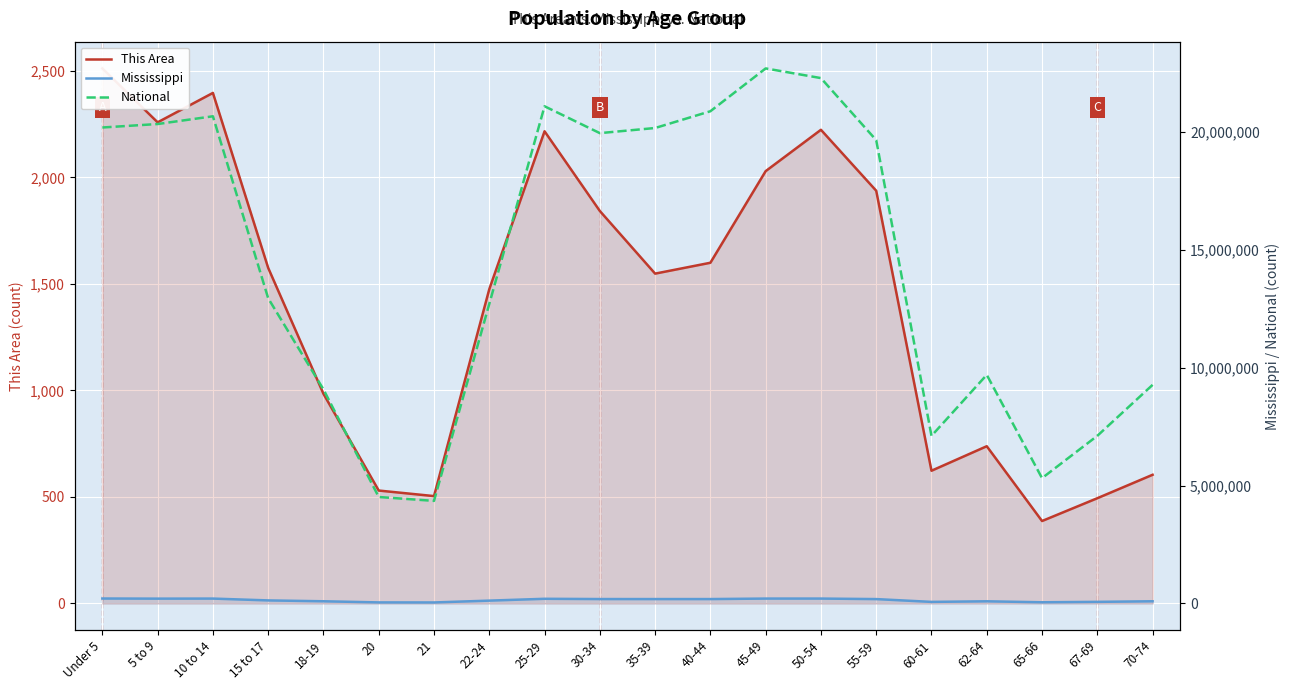

Which series changed the most between 60-61 and 70-74?

National